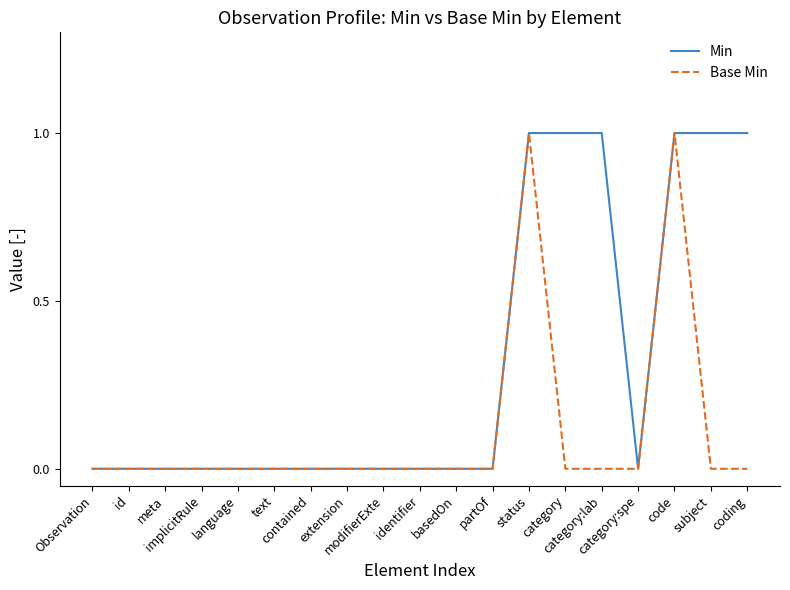

Which series has the largest total across all categories?

Min